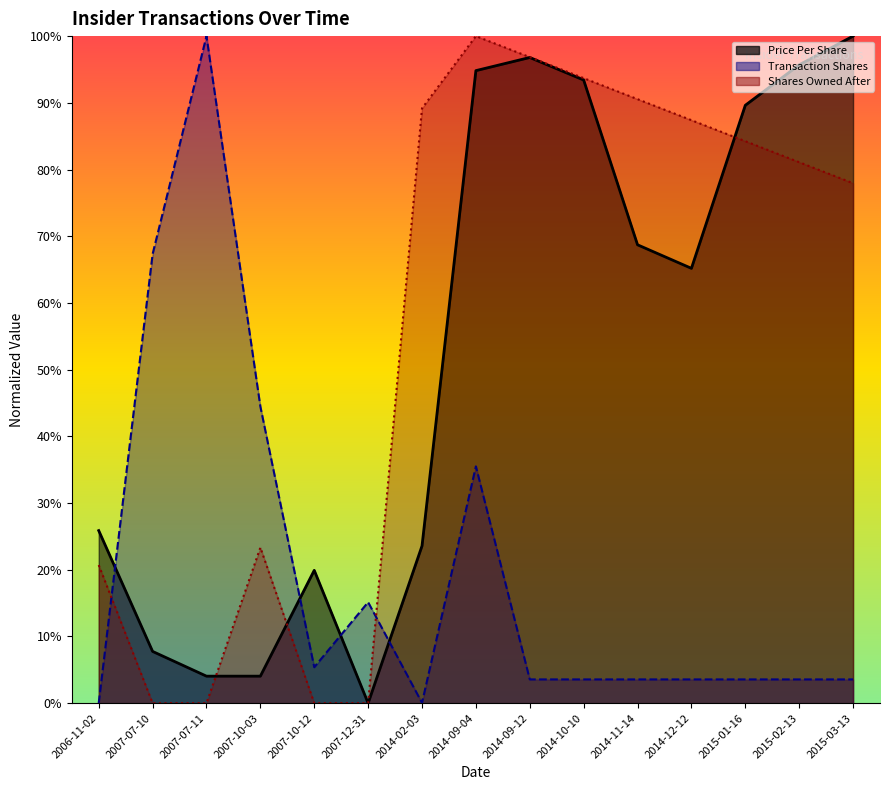

Count the number of data series in this chart.

3